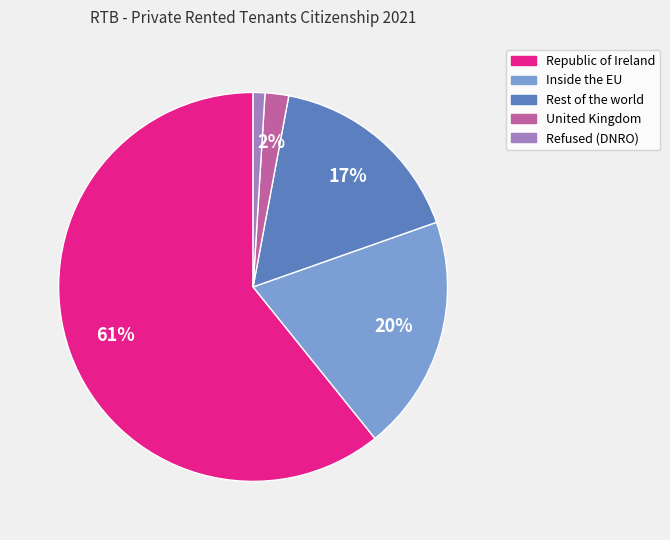

To the nearest percent, what percentage of the pie is Refused (DNRO)?

1%